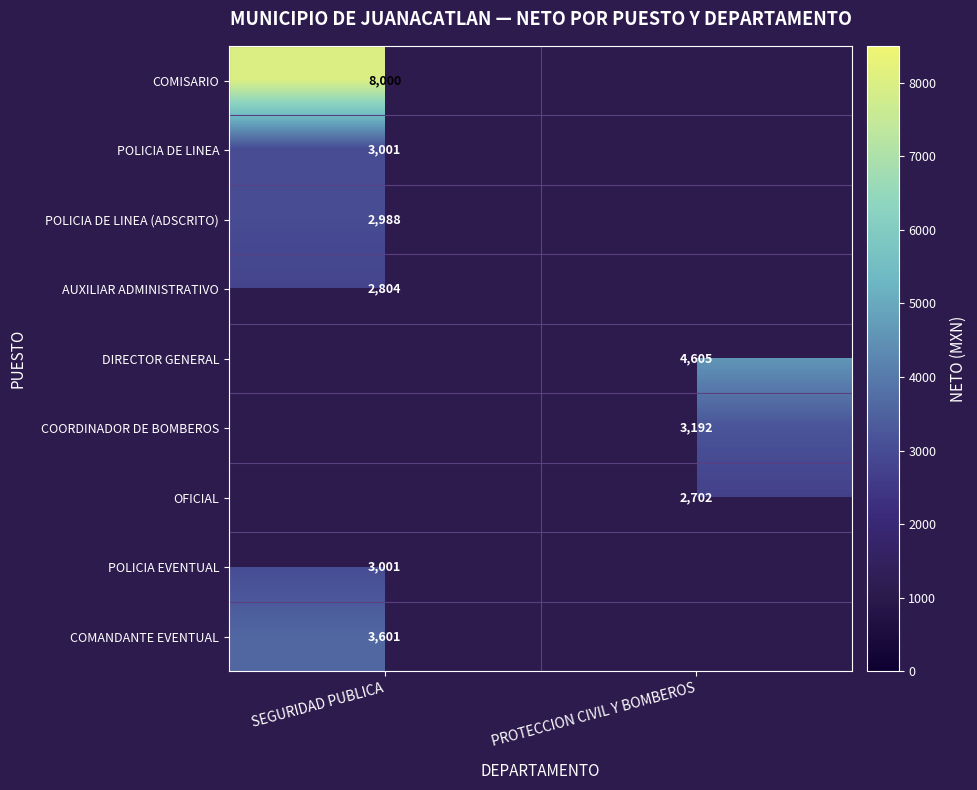

At how many categories does at least one series exceed 6727?

1